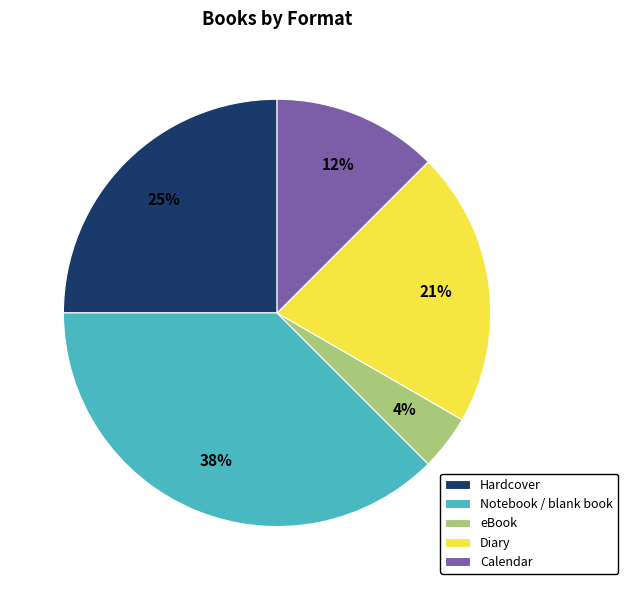

Which category has the smallest portion of the pie?

eBook